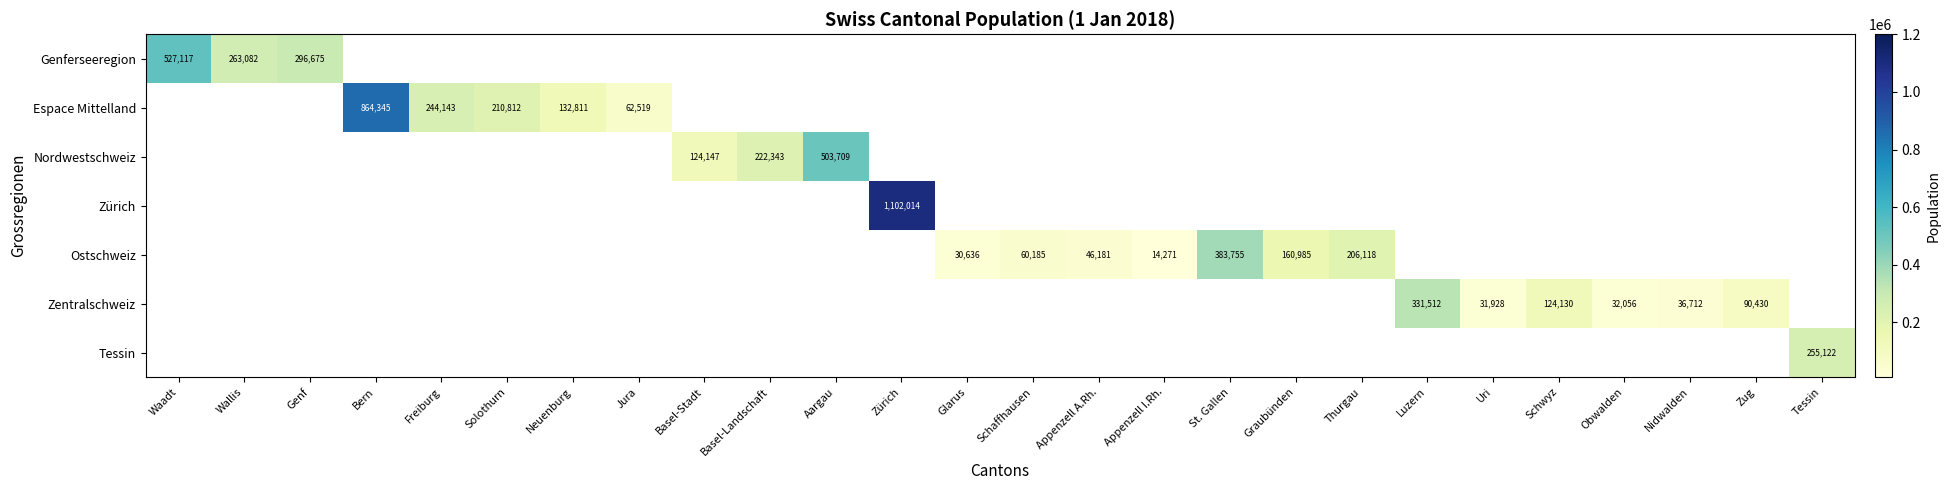

The Genferseeregion series shows 296675 at Genf. True or false?

True